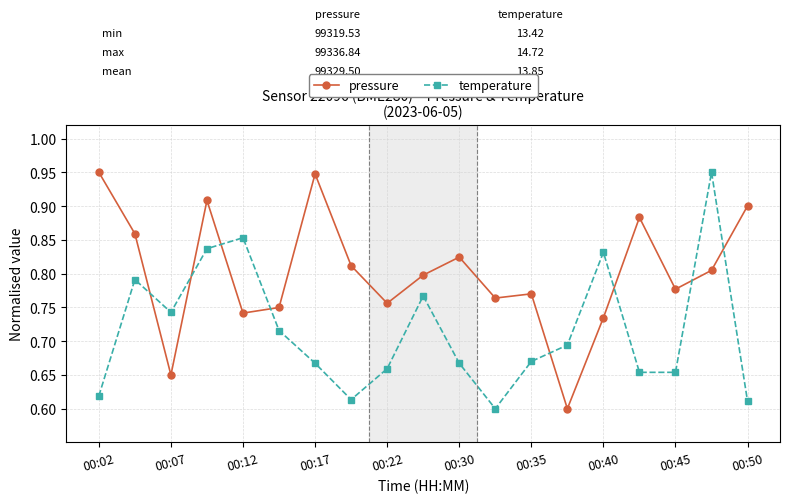

Does the chart have visible grid lines?

Yes